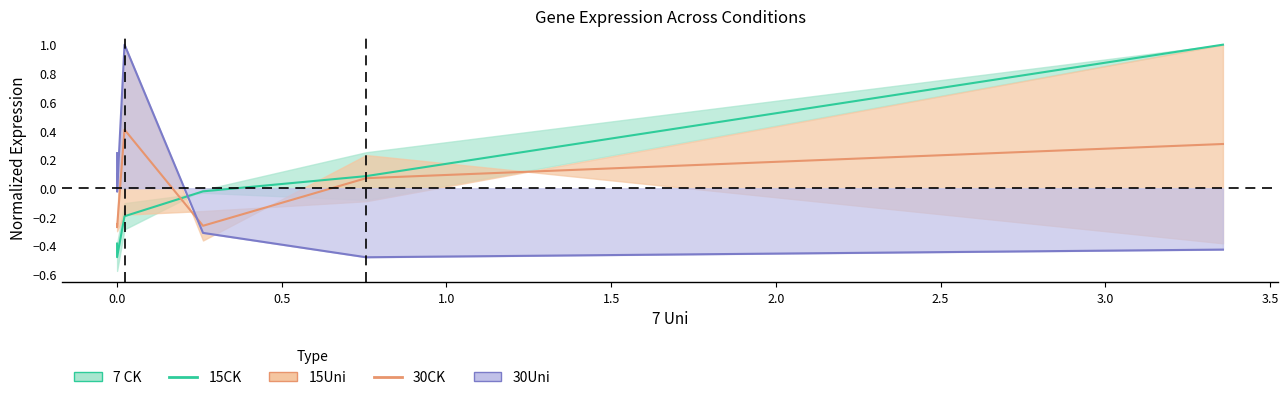

How many values in 15CK are above zero?

2